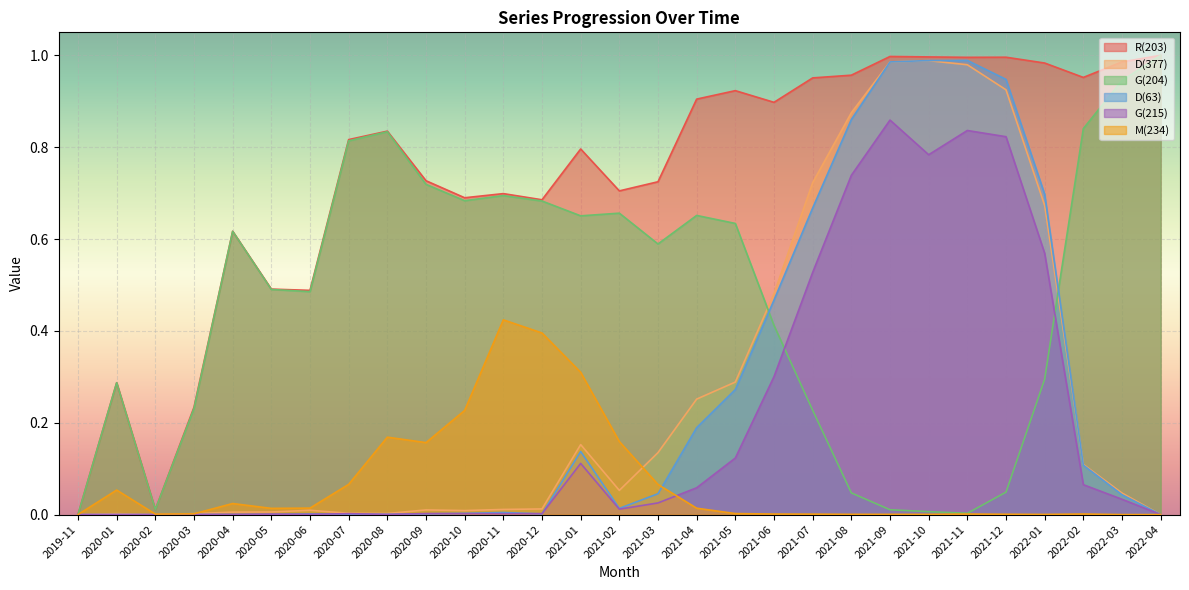

True or false: D(63) and R(203) intersect in this chart.

False